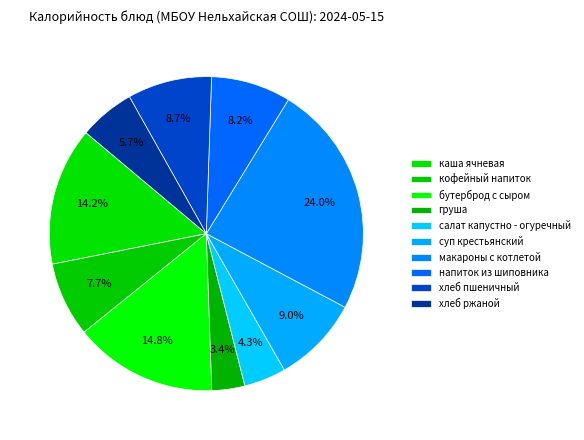

Does кофейный напиток account for over 50% of the chart?

No